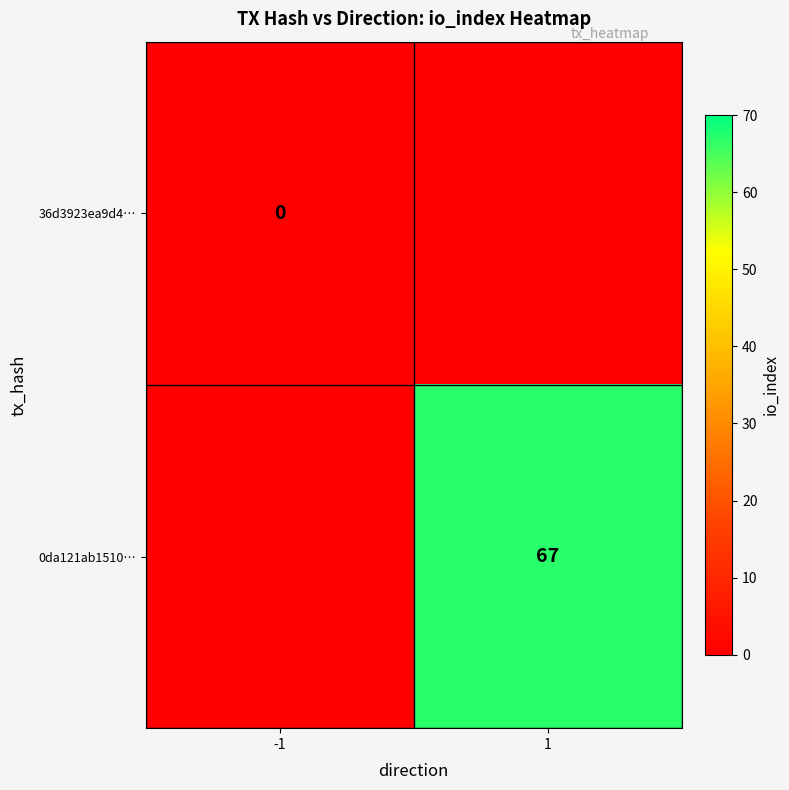

At how many categories does at least one series exceed 3?

1